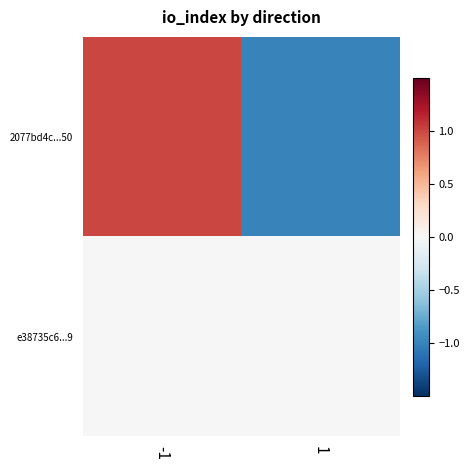

Reading right to left, what are all the values shown in this chart?

2077bd4c...50: 1=-1	-1=1
e38735c6...9: 1=0	-1=0